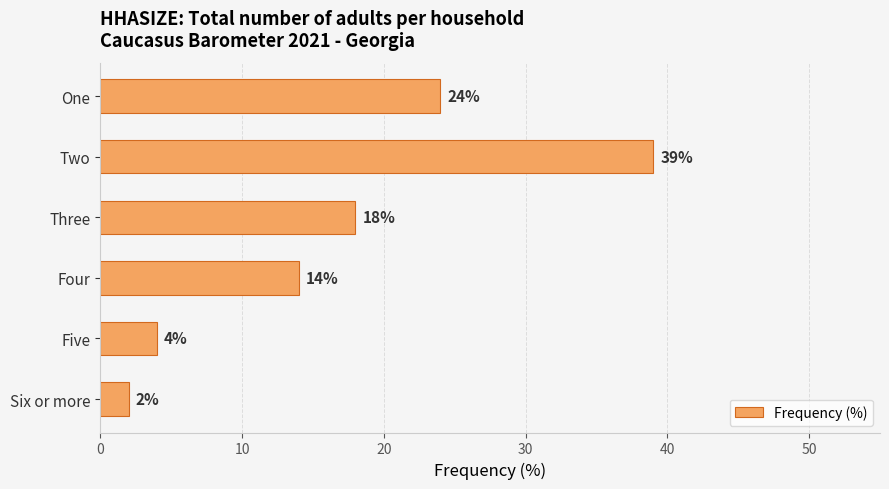

Which has a higher value, Three or Four?

Three